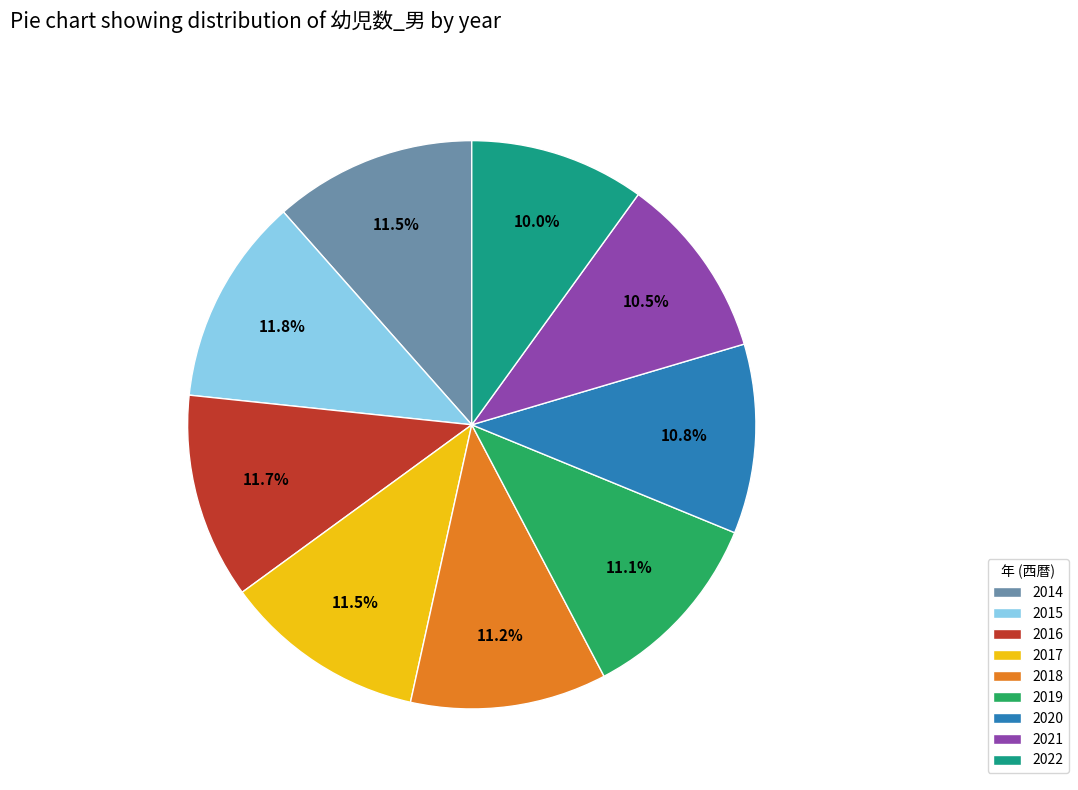

To the nearest percent, what is the average slice percentage?

11%